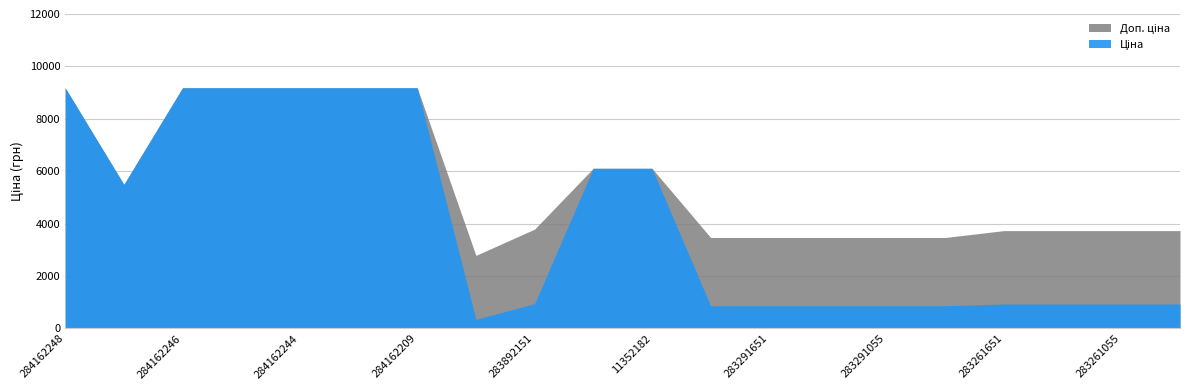

What is the difference between the second highest and minimum values in the Доп. ціна series?

6395.9